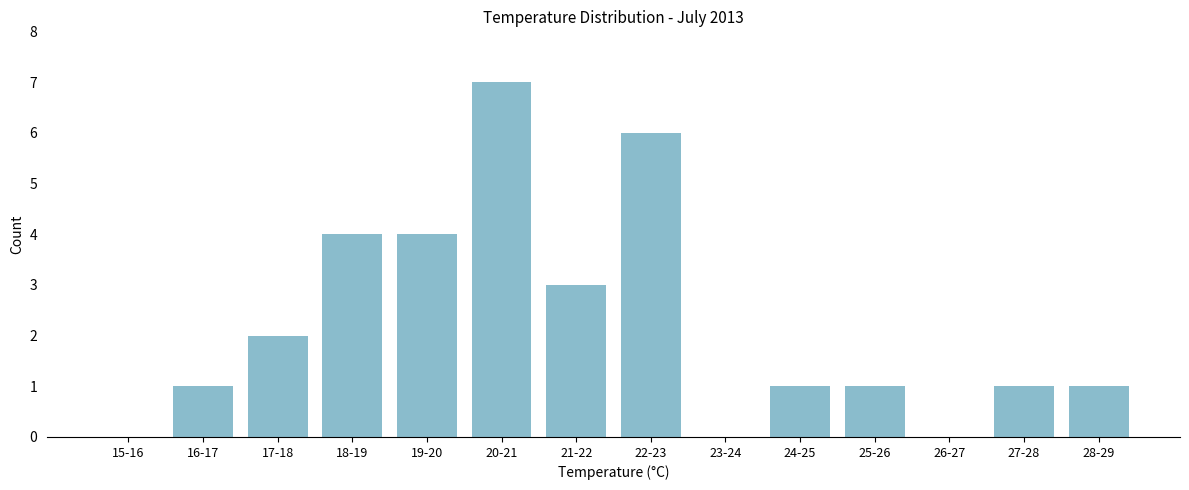

Reading left to right, extract all data points from this chart.

15-16=0	16-17=1	17-18=2	18-19=4	19-20=4	20-21=7	21-22=3	22-23=6	23-24=0	24-25=1	25-26=1	26-27=0	27-28=1	28-29=1